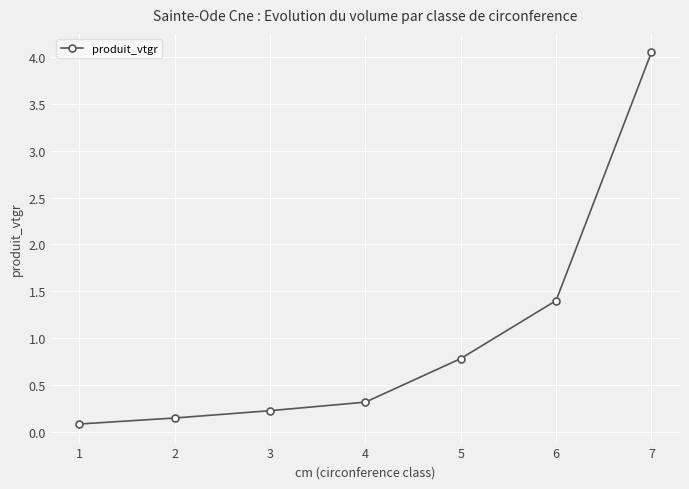

What is the value of the 1st point from the left?

0.1